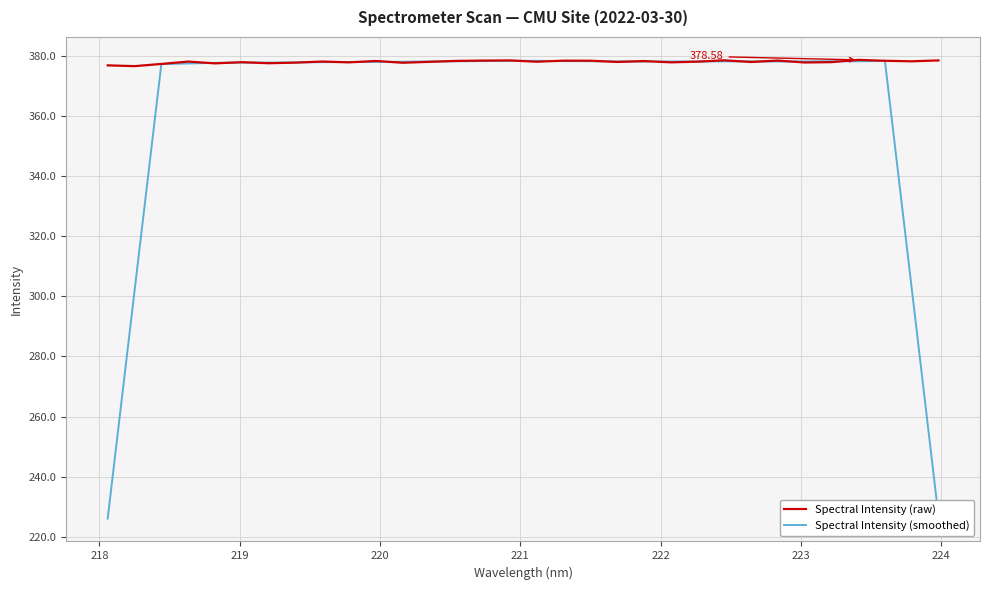

Which series has the largest total across all categories?

Spectral Intensity (raw)